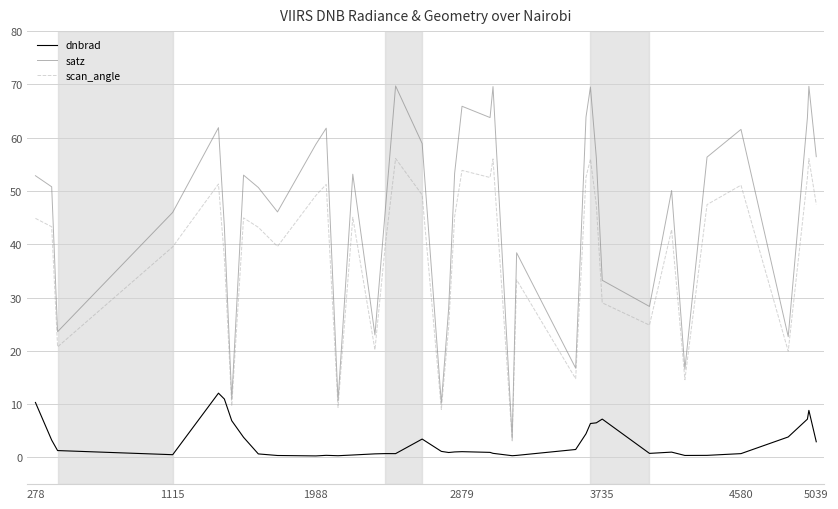

True or false: satz and dnbrad cross at least once.

False